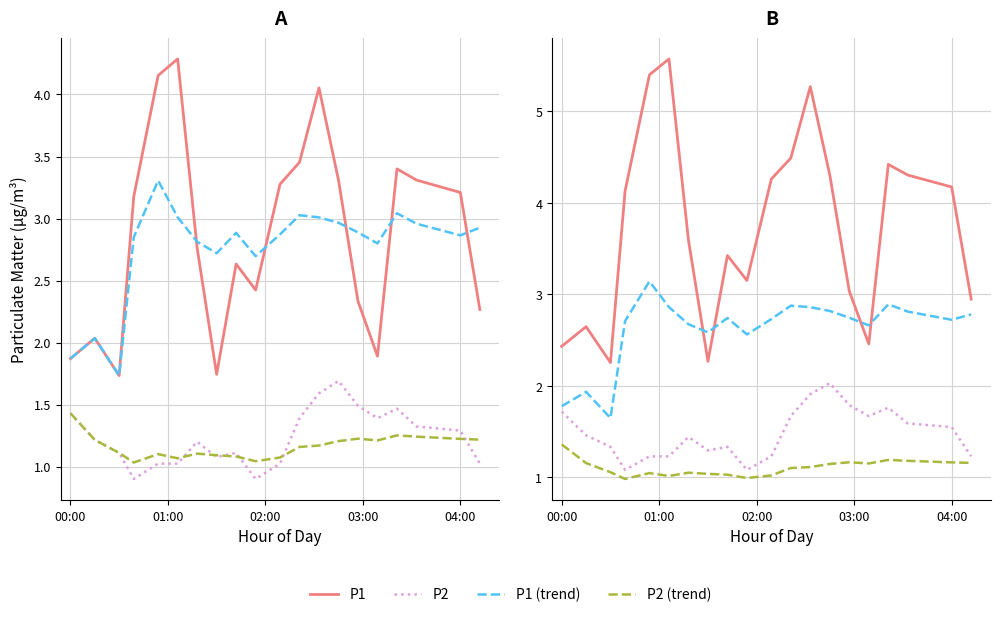

What is the value of the P2 (trend) point at the 1st from the left?

1.4